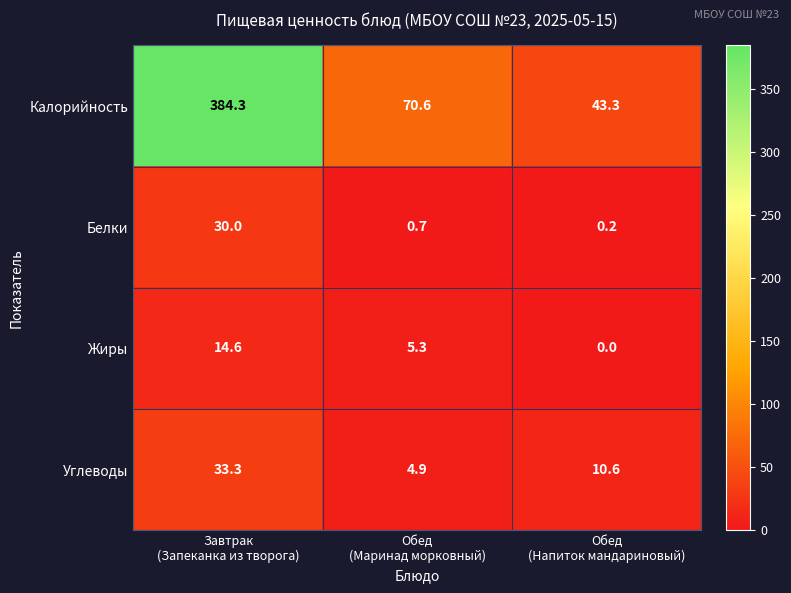

Which series has the largest total across all categories?

Калорийность